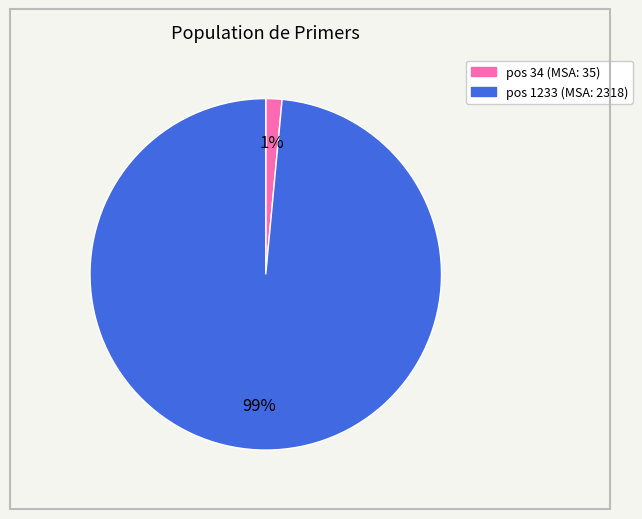

Is there a majority slice in this chart?

Yes